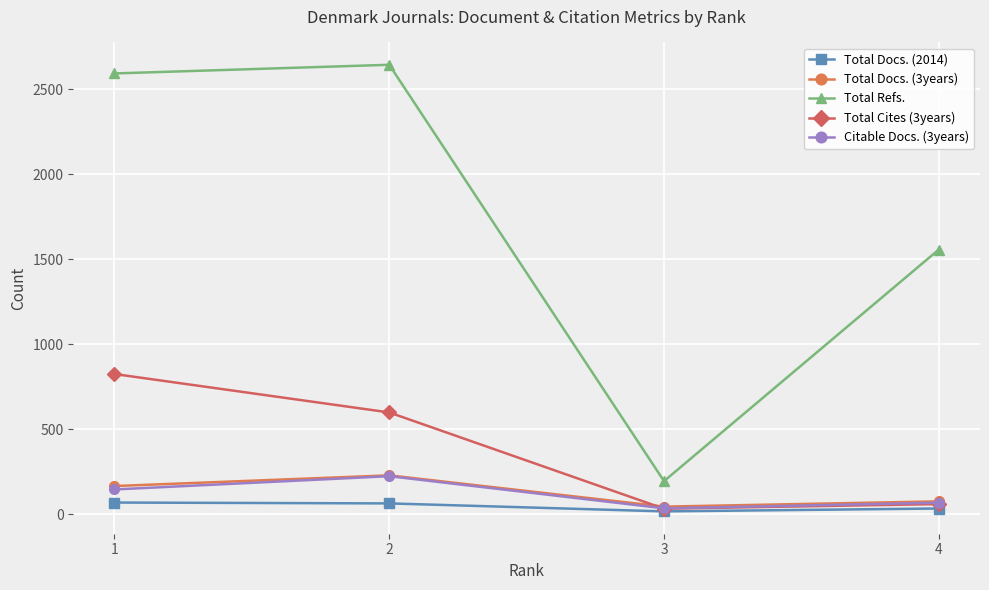

What are all the series names shown in the legend?

Total Docs. (2014), Total Docs. (3years), Total Refs., Total Cites (3years), Citable Docs. (3years)